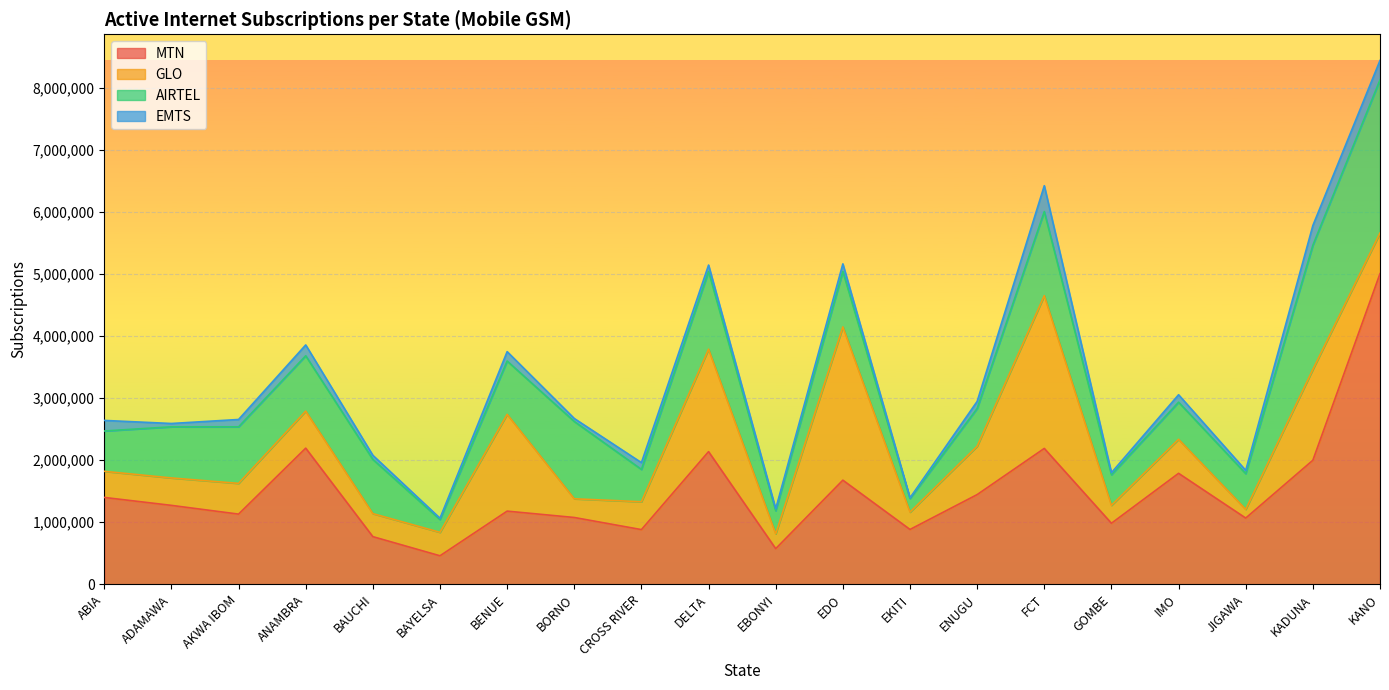

At which label does GLO first exceed 495124?

ANAMBRA